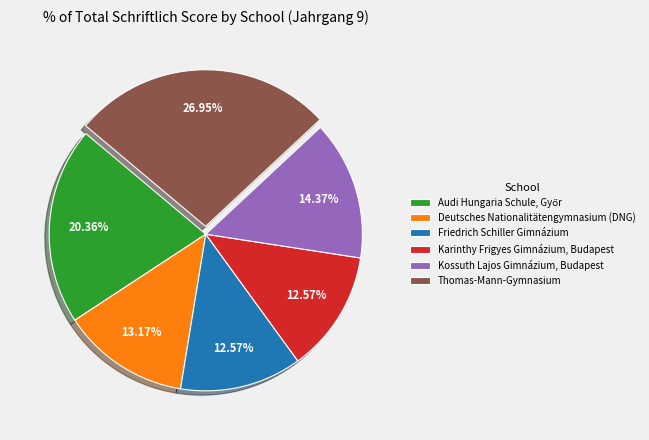

True or false: Kossuth Lajos Gimnázium, Budapest accounts for 14% of the total.

True